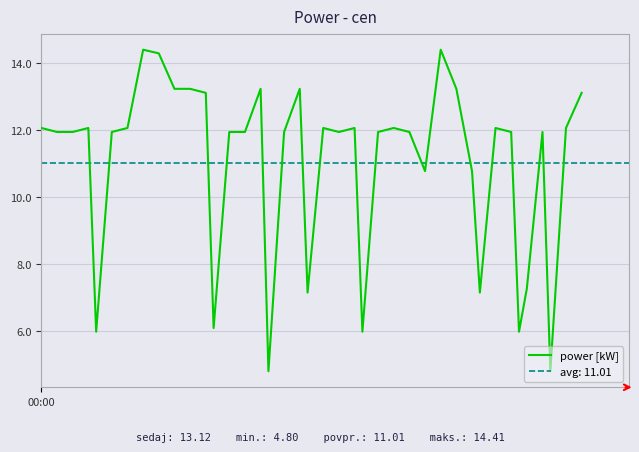

How many values are below 11?

11